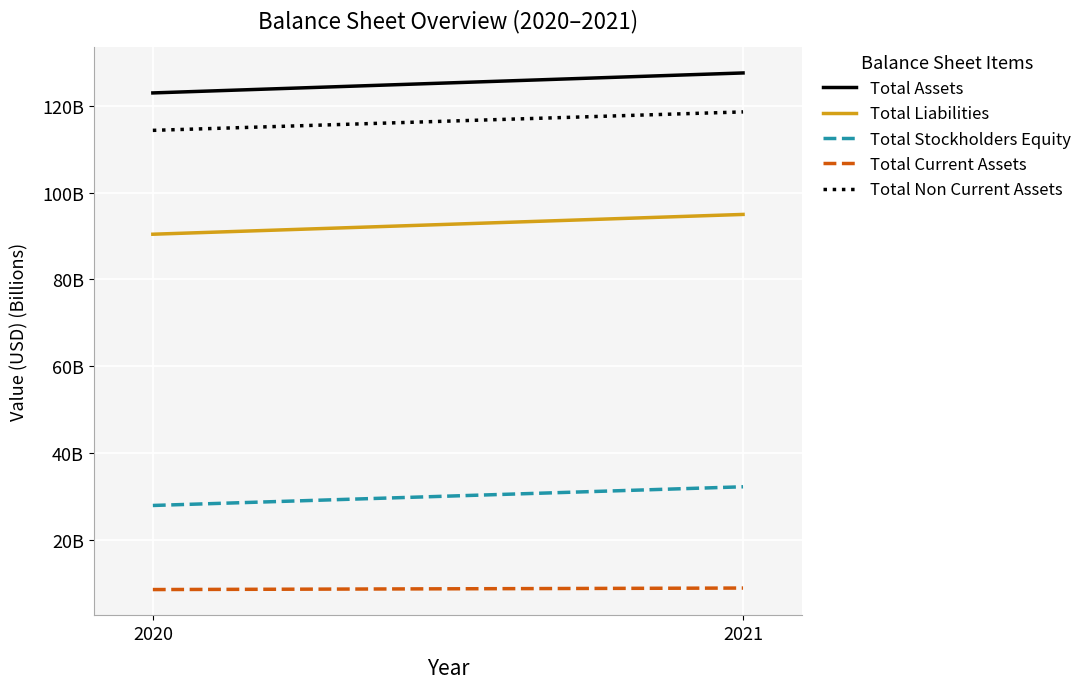

How many categories are shown in the chart?

2